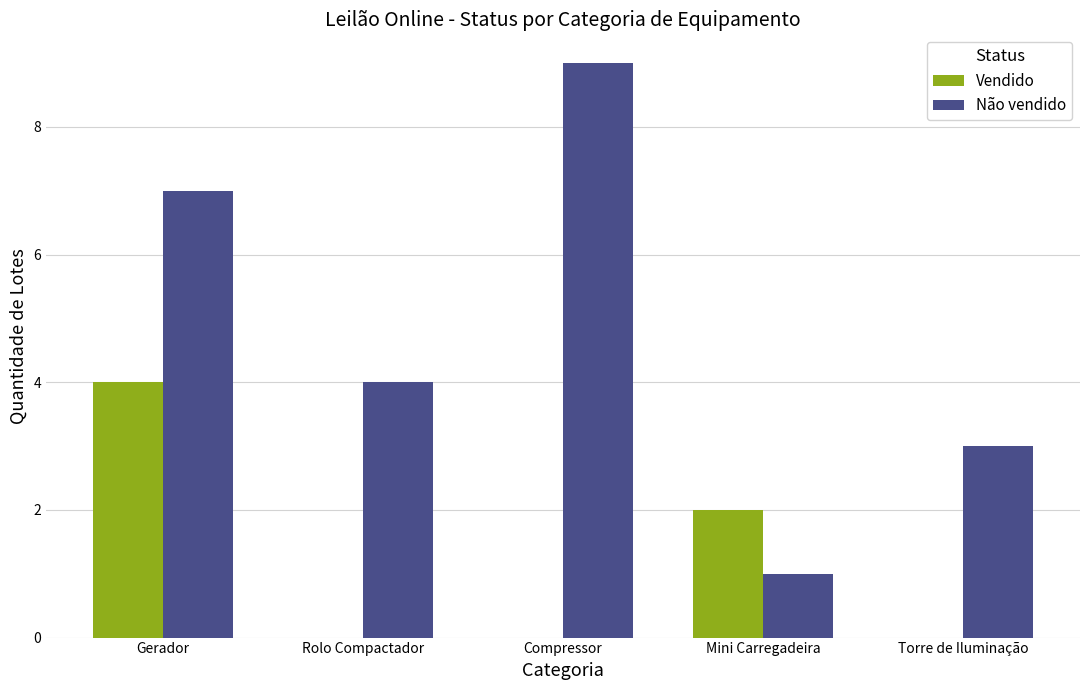

Which series has the largest total across all categories?

Não vendido